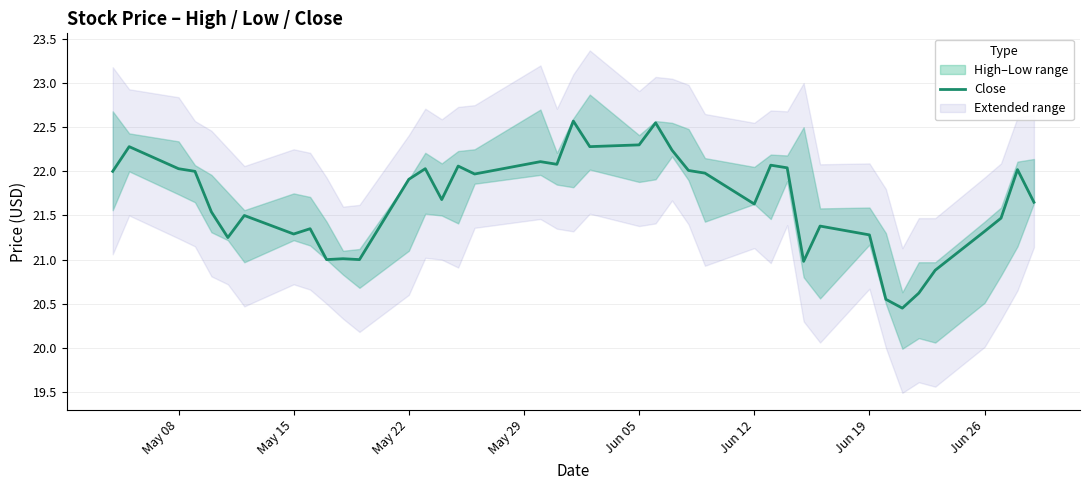

The value of Close at Jun 12 is 21.6. True or false?

True